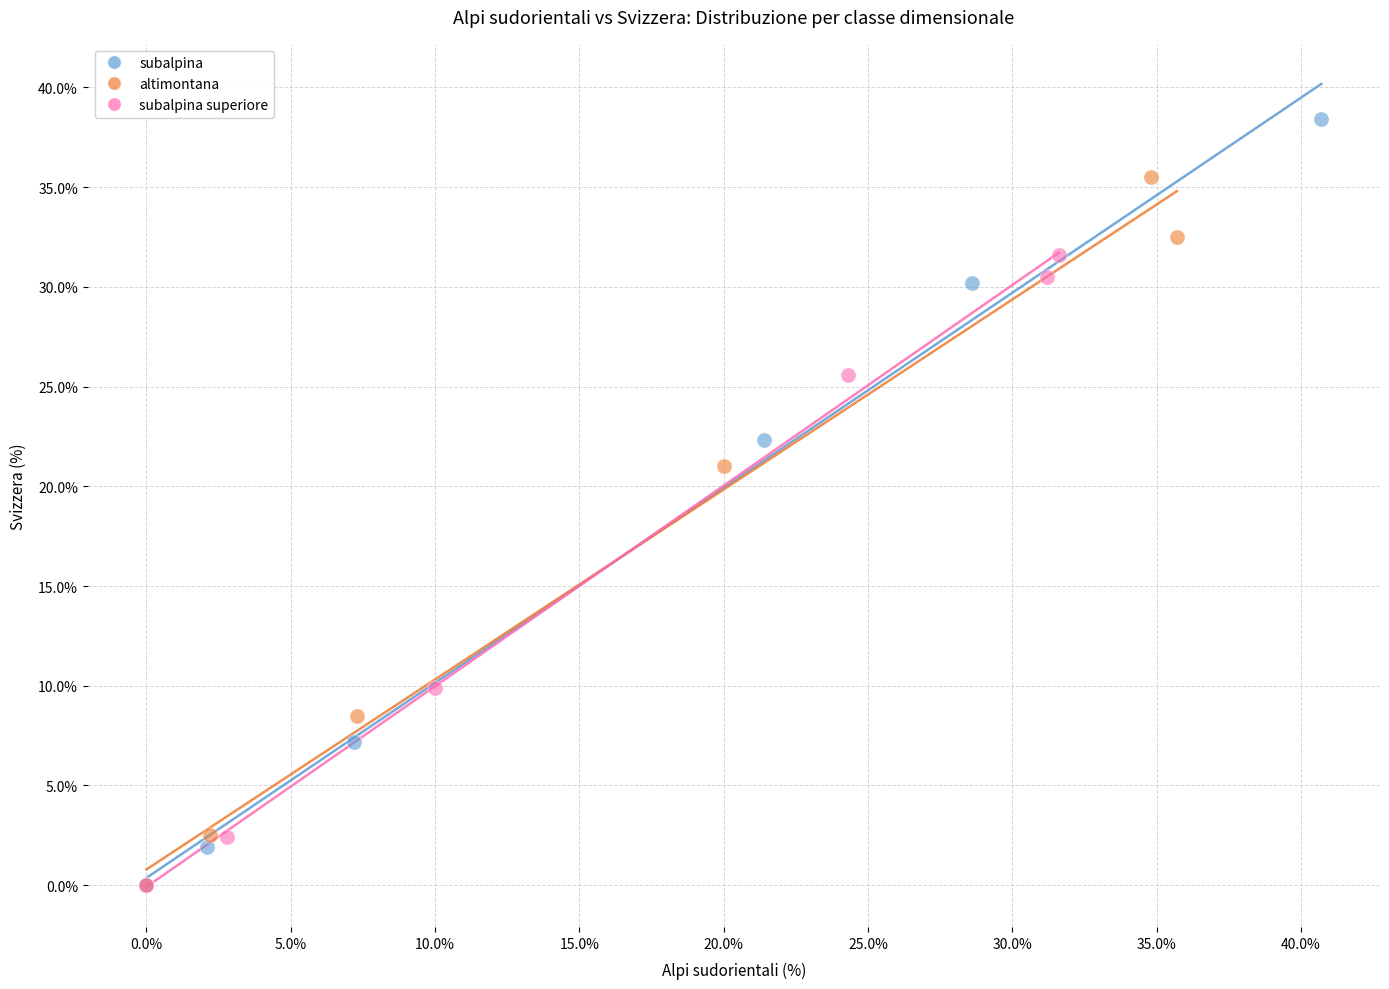

Which series has the largest Y range (max minus min)?

subalpina